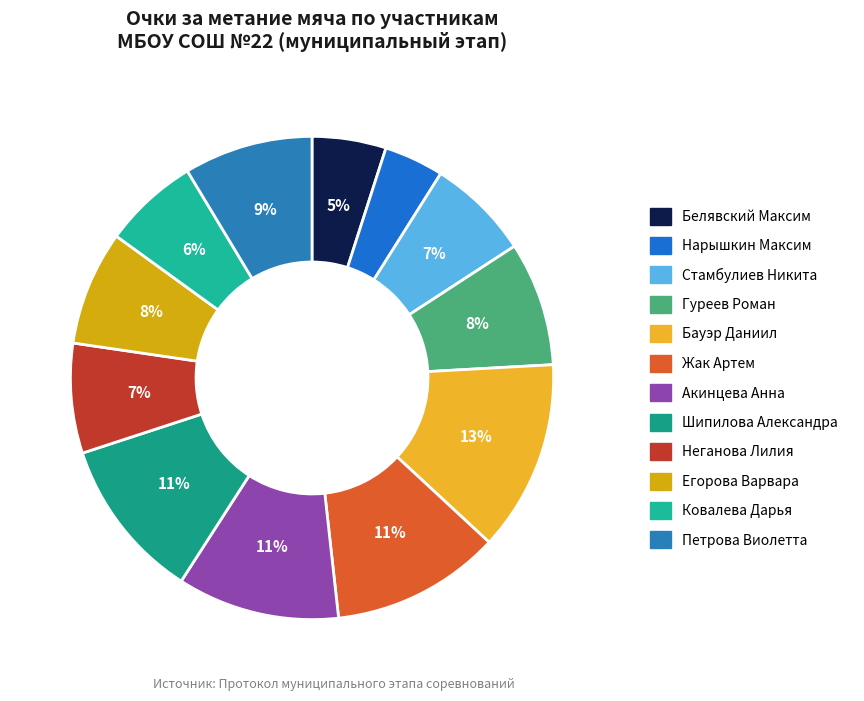

Count the number of slices in the pie.

12